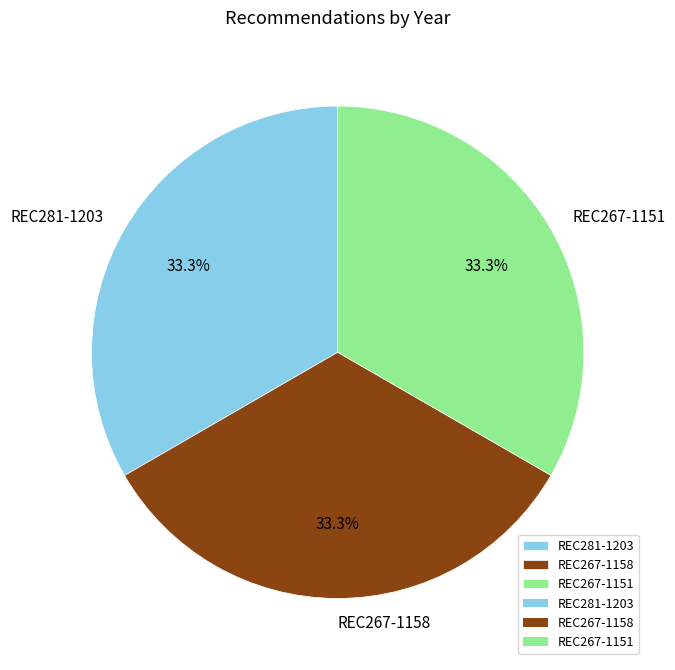

How many segments does this pie chart have?

3